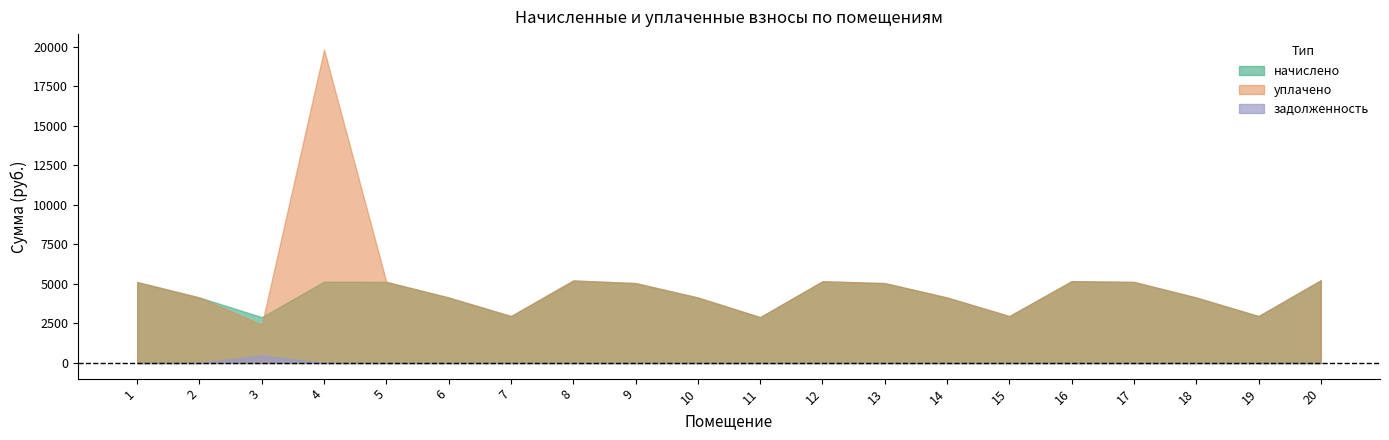

What is the greatest value displayed?

19809.9